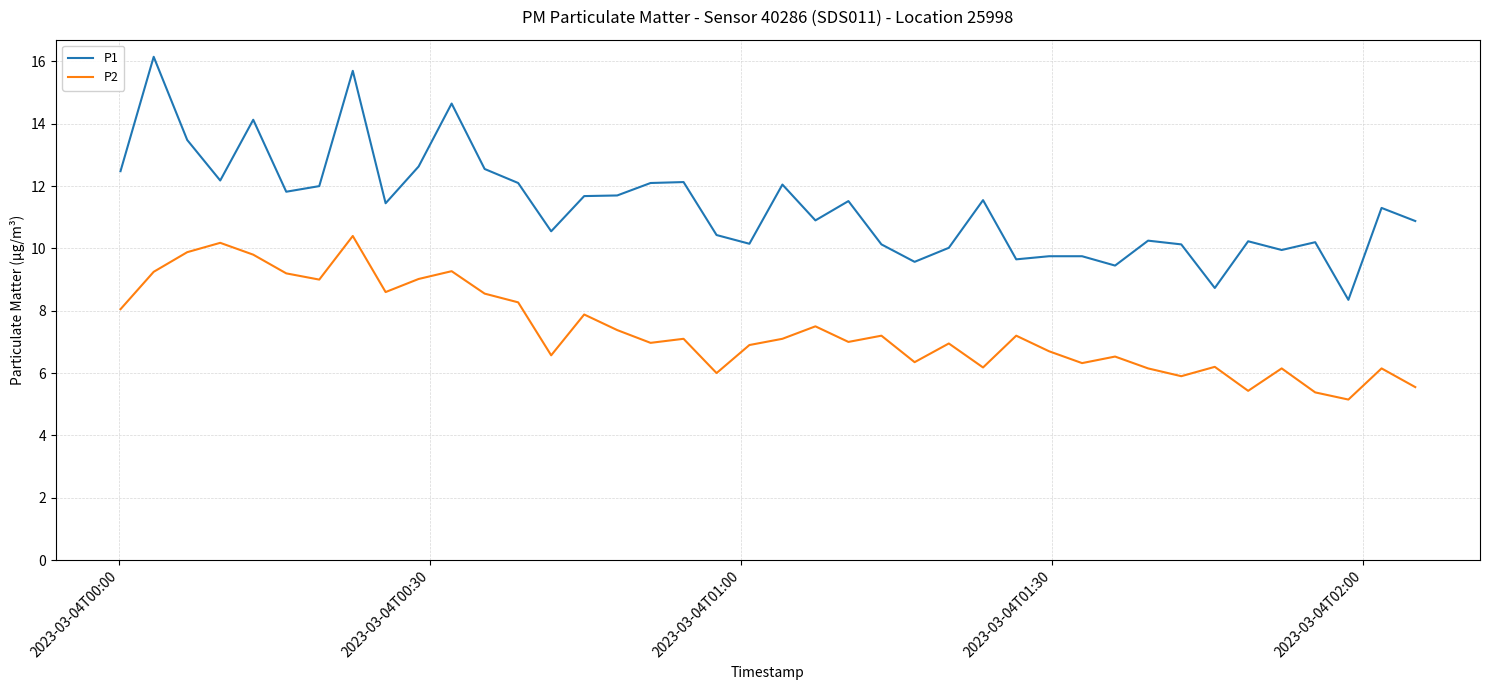

Is this an area chart (filled region under the line)?

No